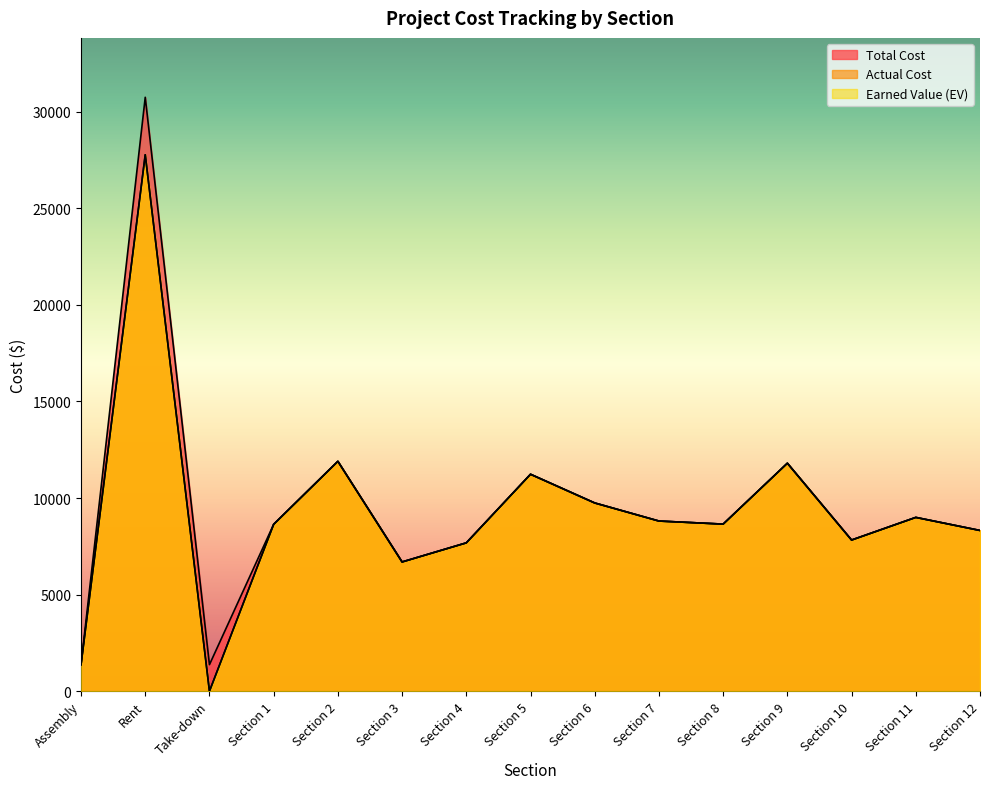

Reading left to right, list all the values displayed in this chart.

Total Cost: 1375.0	30739.6	1375.0	8639.1	11899.4	6690.3	7679.2	11229.6	9743.5	8807.7	8649.0	11800.9	7824.9	8996.4	8319.8
Actual Cost: 1375.0	27764.8	0.0	8639.1	11899.4	6690.3	7679.2	11229.6	9743.5	8807.7	8649.0	11800.9	7824.9	8996.4	8319.8
Earned Value (EV): 1375.0	27764.8	0.0	8639.1	11899.4	6690.3	7679.2	11229.6	9743.5	8807.7	8649.0	11800.9	7824.9	8996.4	8319.8